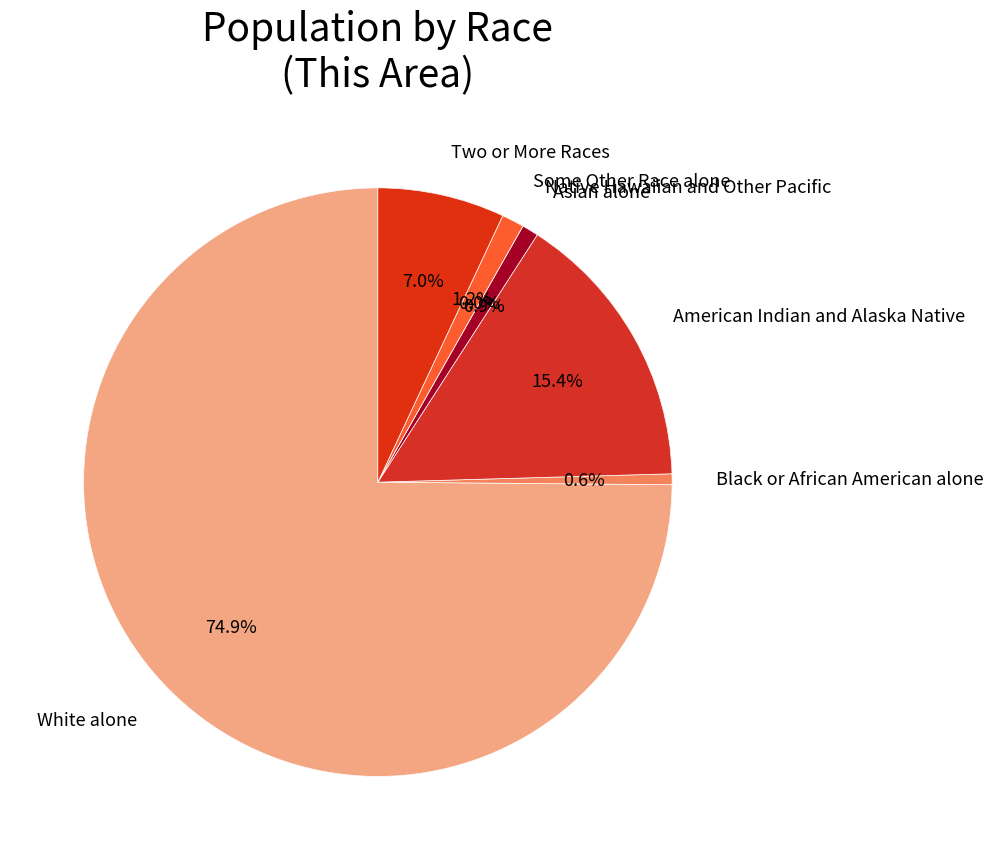

What is the largest slice in the pie chart?

White alone